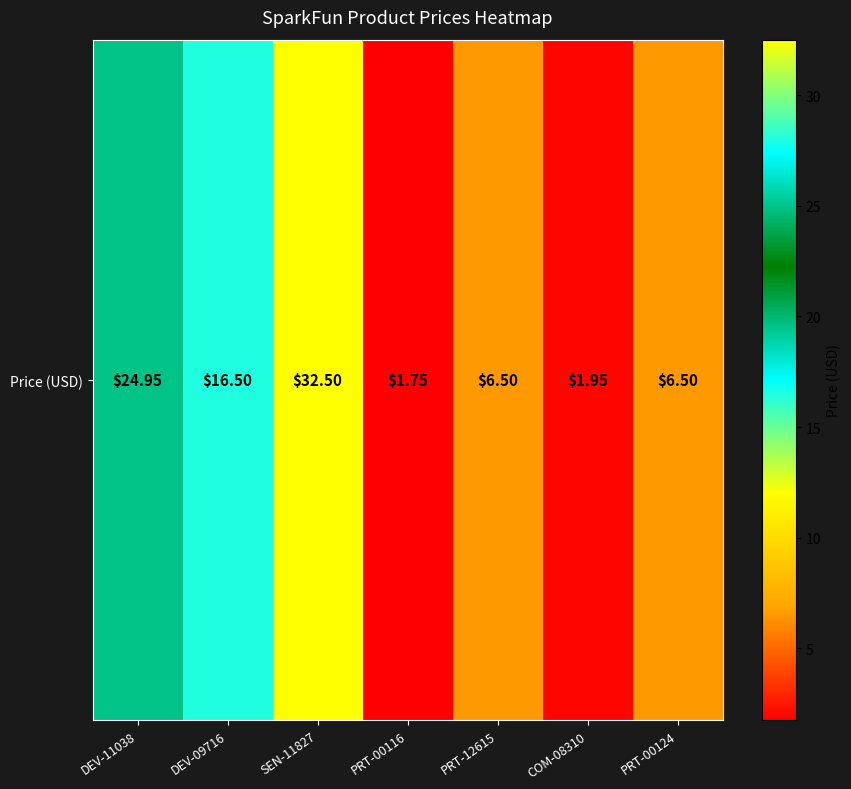

At which label does the data first exceed 6?

DEV-11038